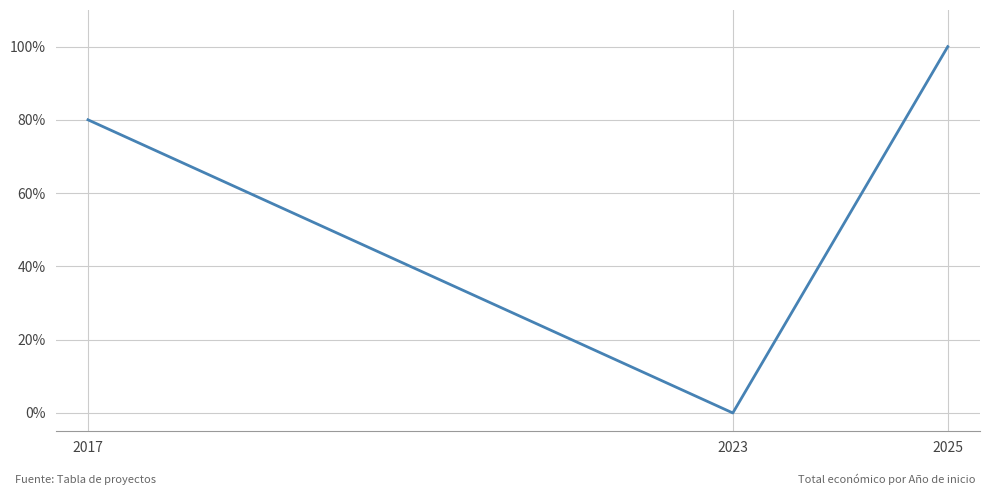

At which category does the chart reach its minimum across all series?

2023